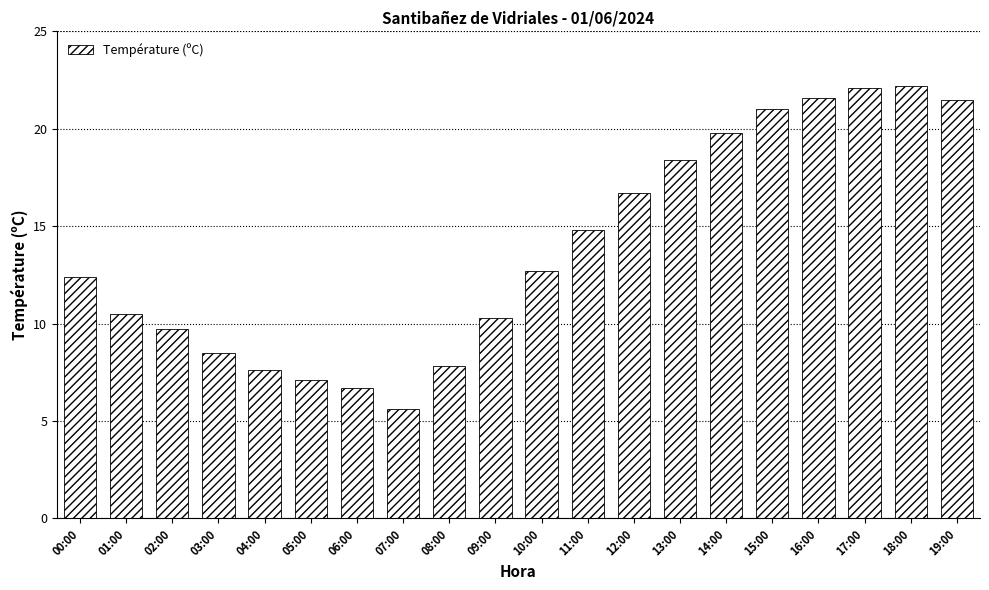

What is the value of the 9th bar from the left?

7.8